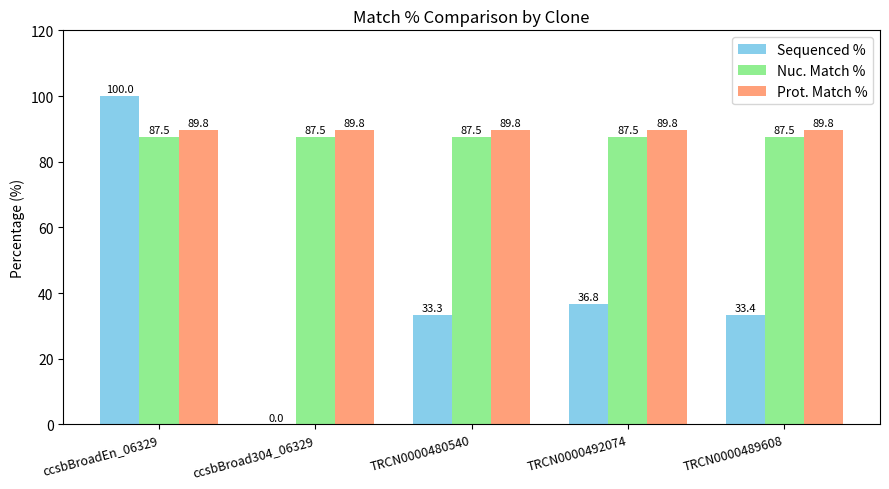

What value does the Nuc. Match % series have at ccsbBroadEn_06329?

87.5